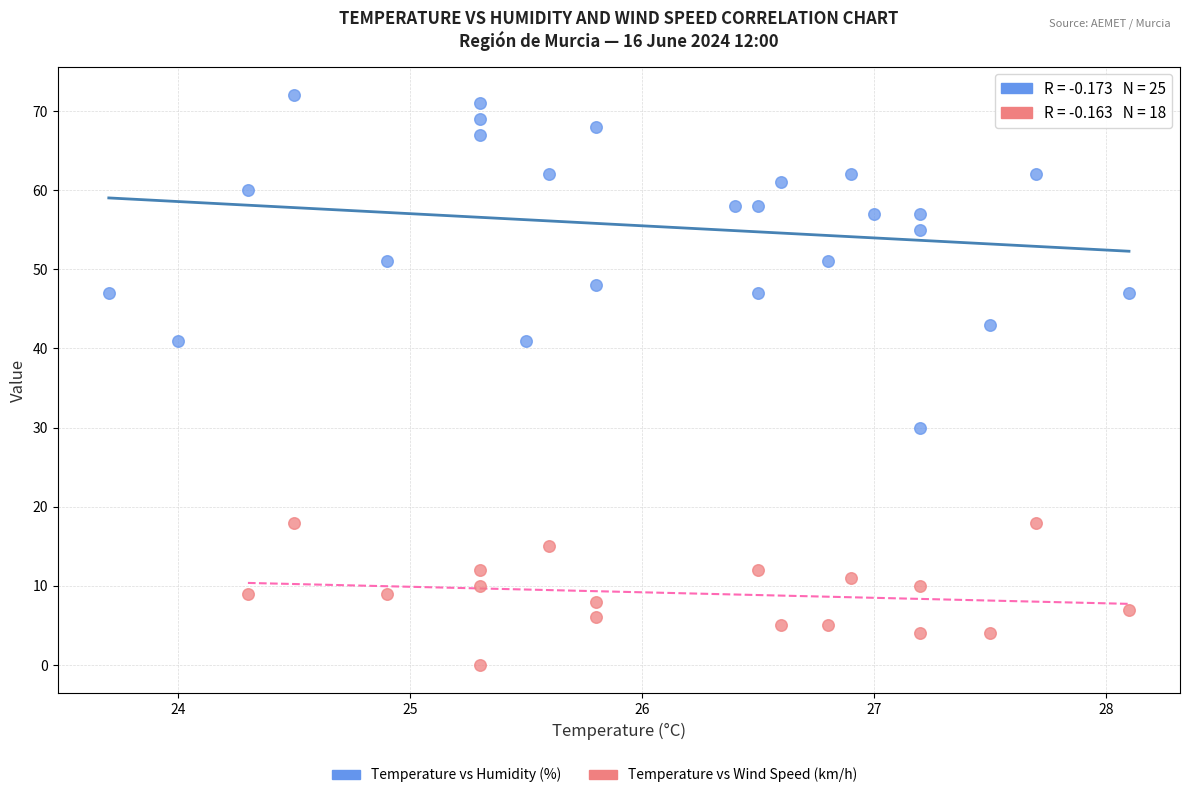

Which series contains the lowest Y value?

Temperature vs Wind Speed (km/h)